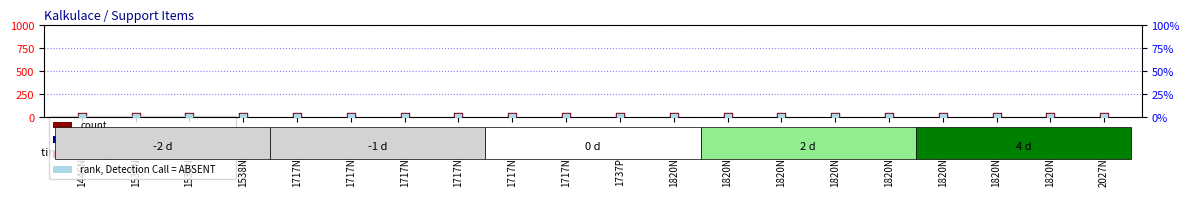

Which series has the largest total across all categories?

count